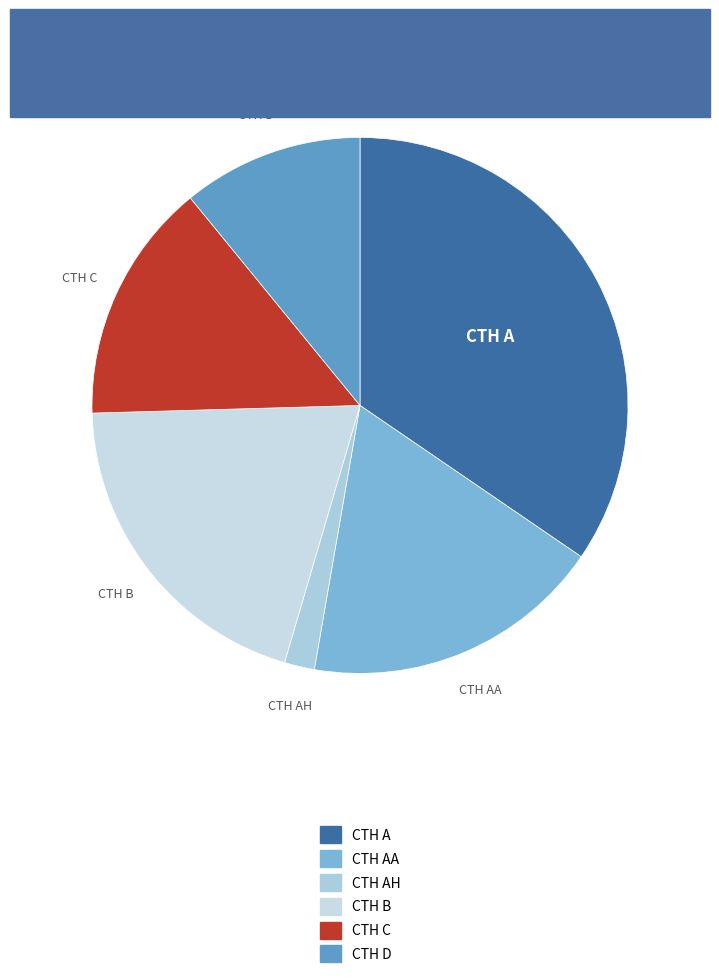

How many segments does this pie chart have?

6